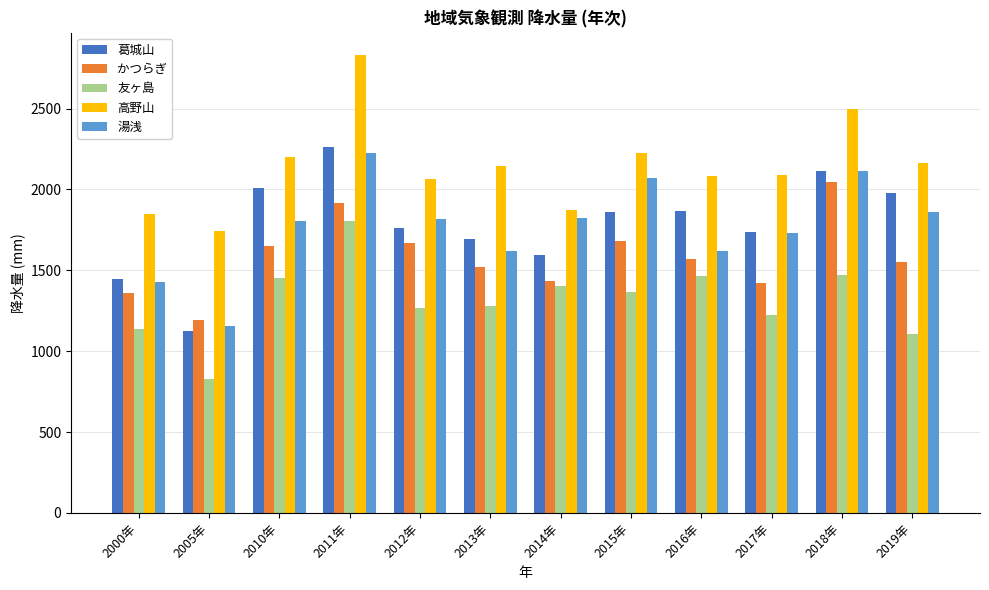

Does the chart contain stacked bars?

No